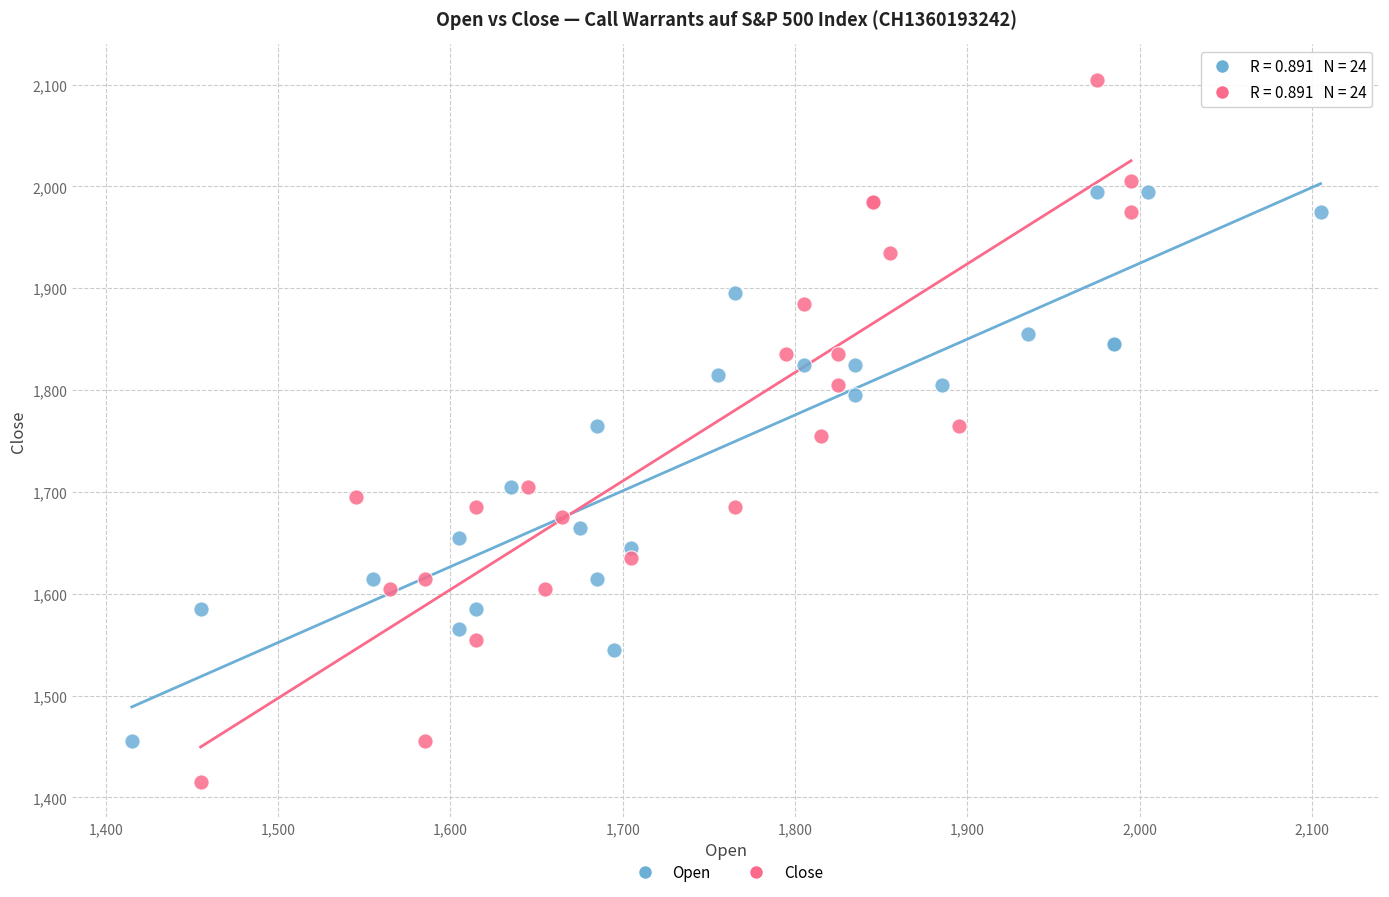

Which series contains the highest Y value?

Close